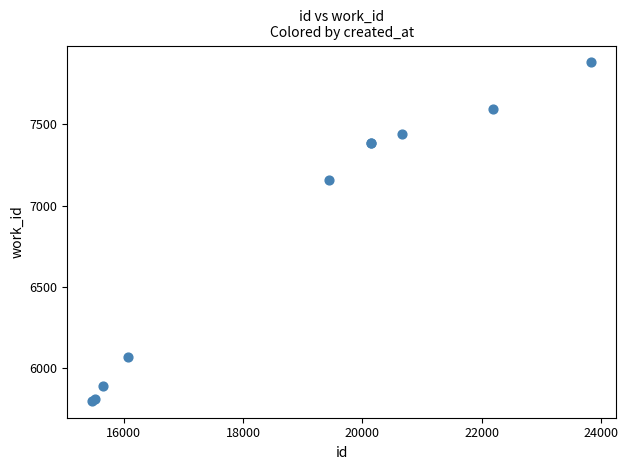

What Y value in the scatter plot is closest to 6840?

7159